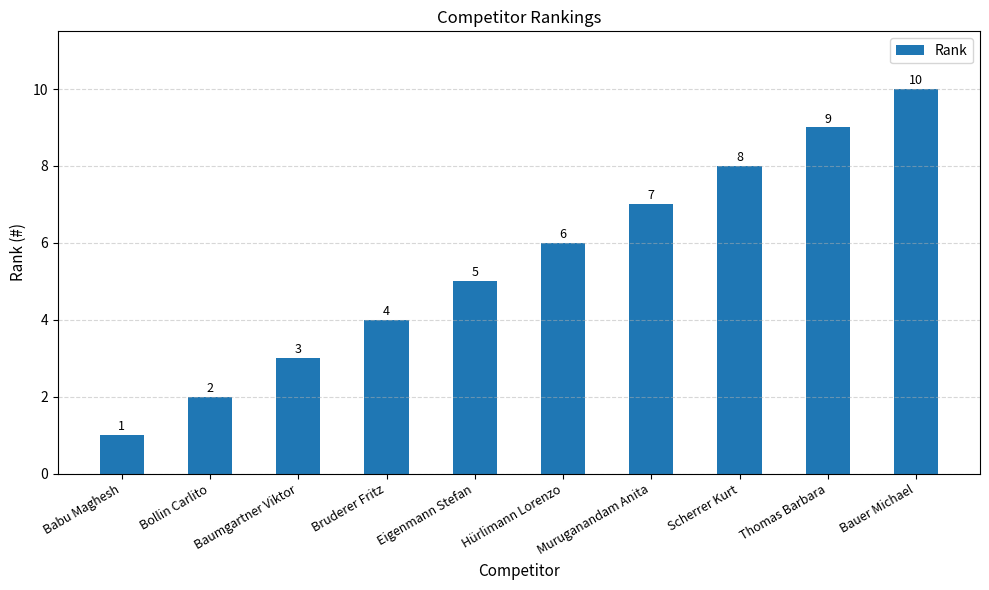

What is the label of the 7th bar from the left?

Muruganandam Anita